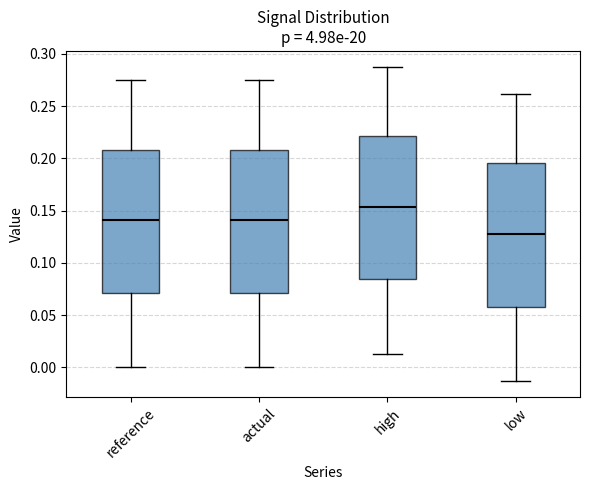

Reading left to right, read every box against the y-axis: the position of its median line, the range the box covers, and the ends of its whiskers. The values are not printed on the chart, so give them approximately, as read against the axis.

reference: median 0.140, box 0.070 to 0.210, whiskers 0.000 to 0.275
actual: median 0.140, box 0.070 to 0.210, whiskers 0.000 to 0.275
high: median 0.155, box 0.085 to 0.220, whiskers 0.015 to 0.290
low: median 0.125, box 0.060 to 0.195, whiskers -0.015 to 0.260